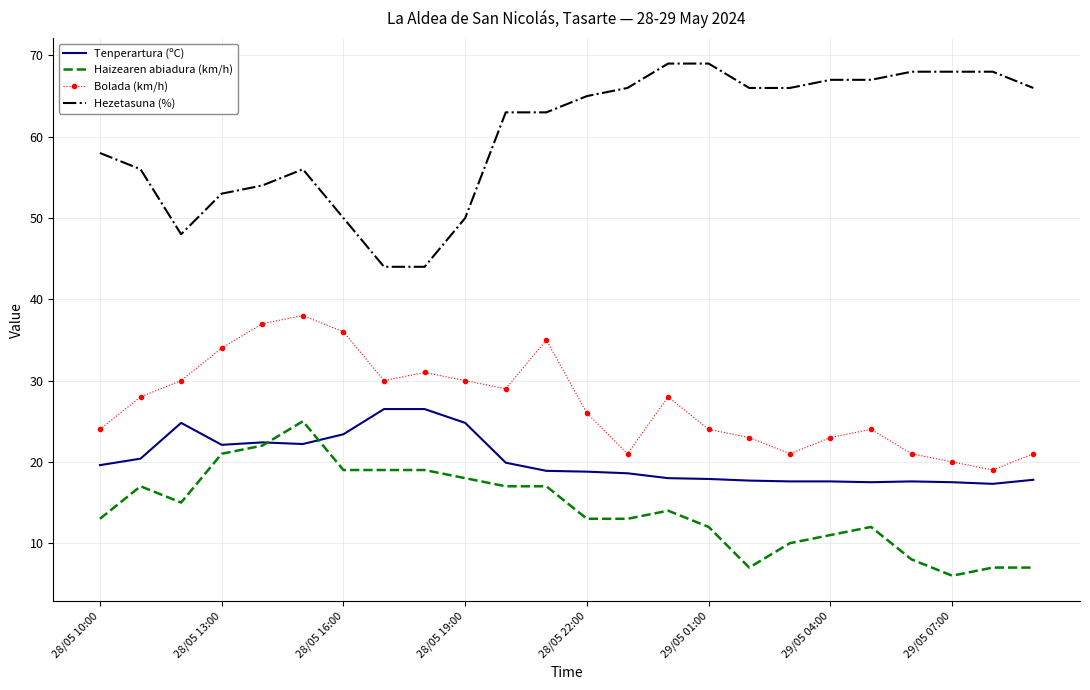

What is the maximum value for Haizearen abiadura (km/h)?

25.0